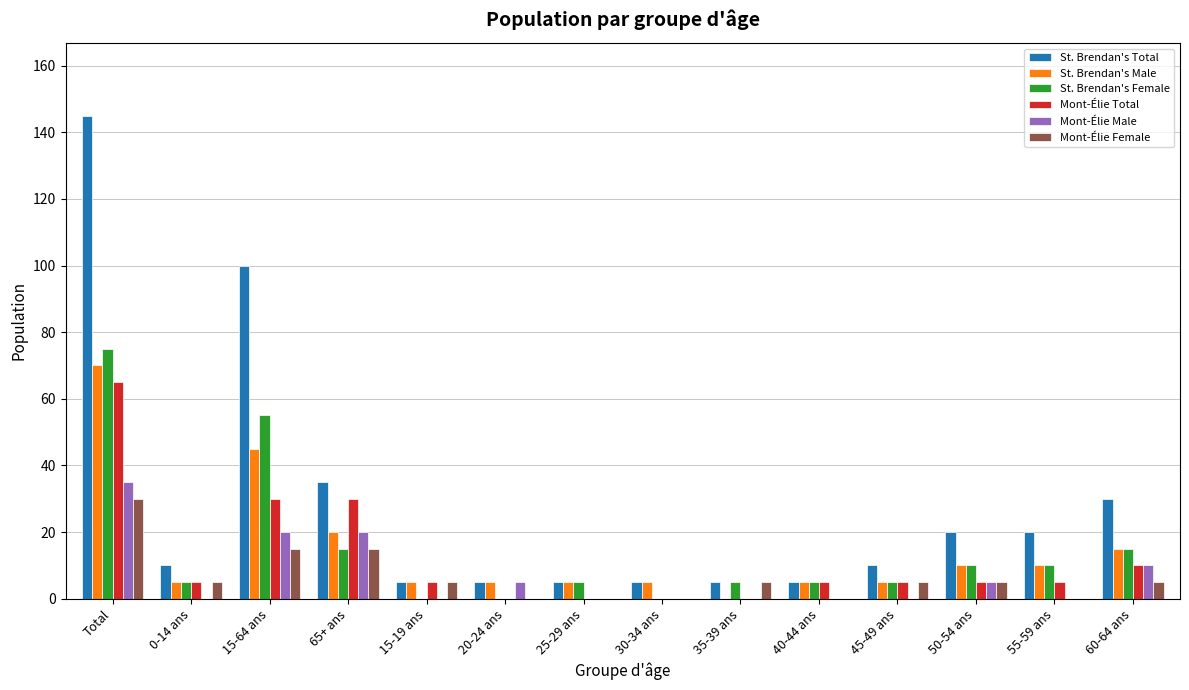

How many categories are shown in the chart?

14